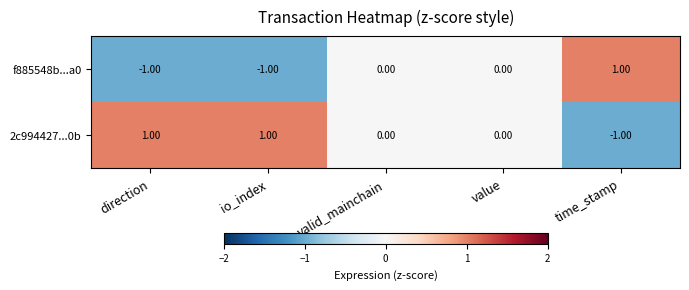

Which series has the largest total across all categories?

2c994427...0b